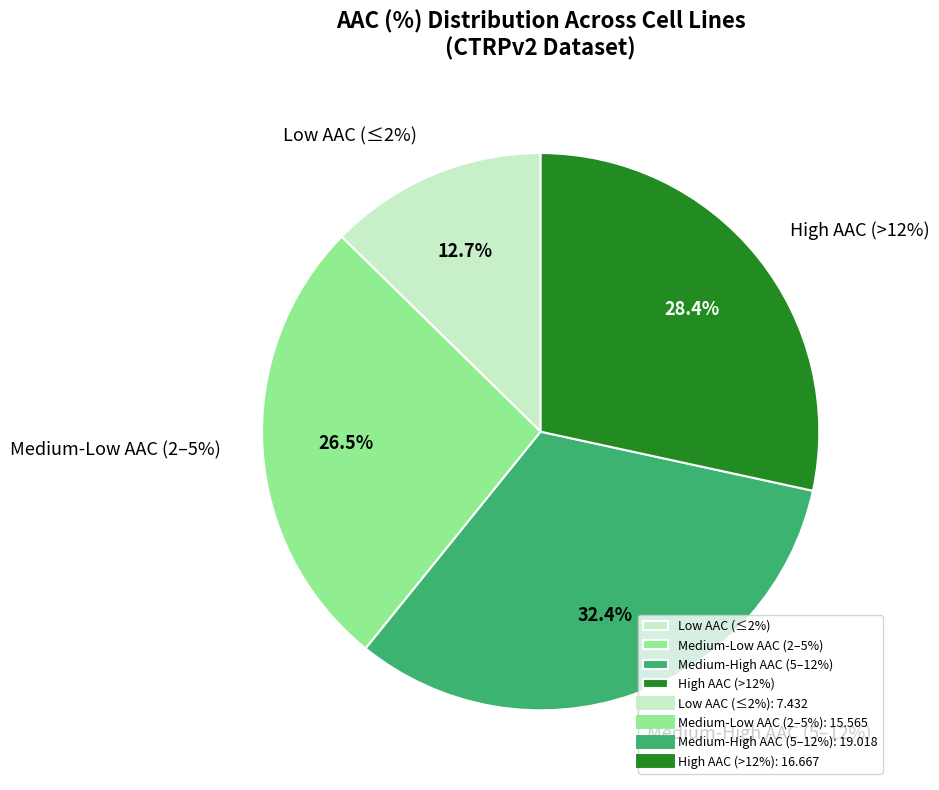

The Hs 822.T slice represents 2% of the pie. True or false?

False